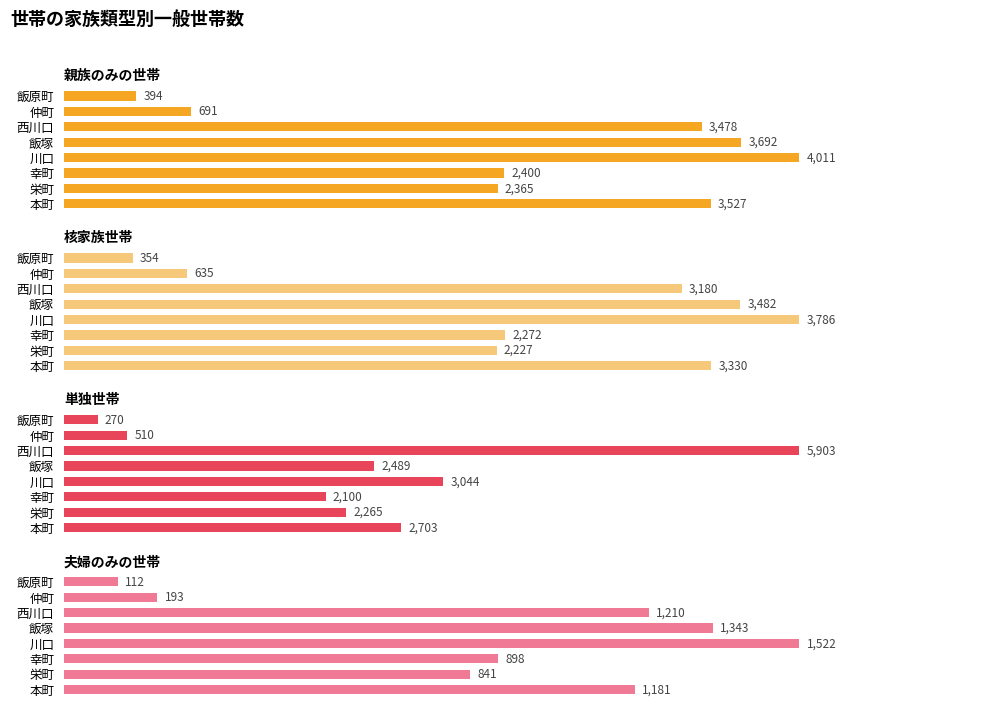

Reading left to right, transcribe all the data shown in this chart.

親族のみの世帯: 3527	2365	2400	4011	3692	3478	691	394
核家族世帯: 3330	2227	2272	3786	3482	3180	635	354
単独世帯: 2703	2265	2100	3044	2489	5903	510	270
夫婦のみの世帯: 1181	841	898	1522	1343	1210	193	112